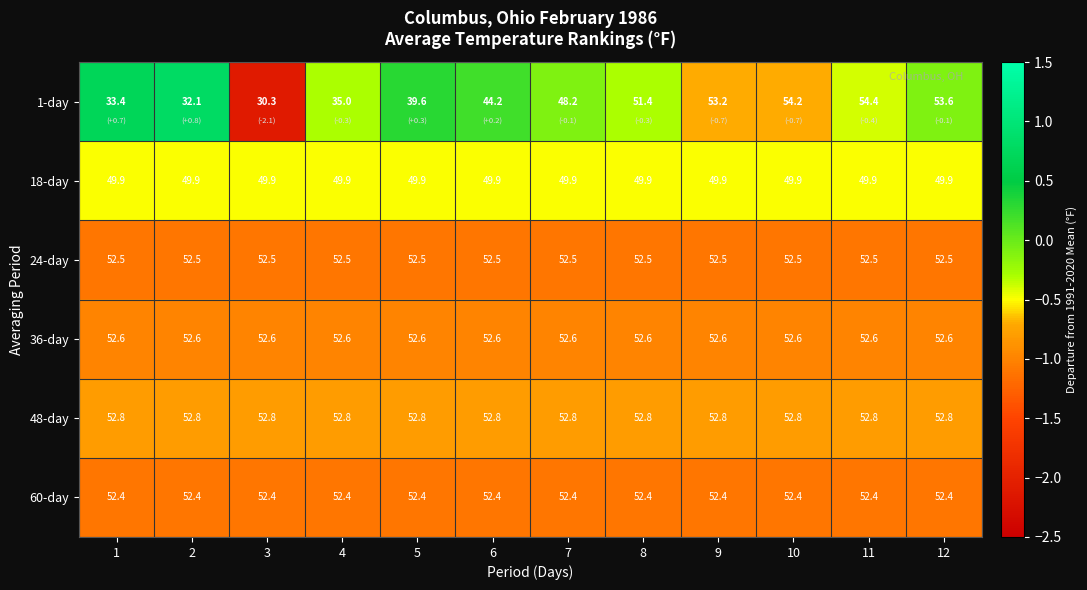

Rank the series by their maximum value, from lowest to highest.

18-day, 60-day, 24-day, 36-day, 48-day, 1-day